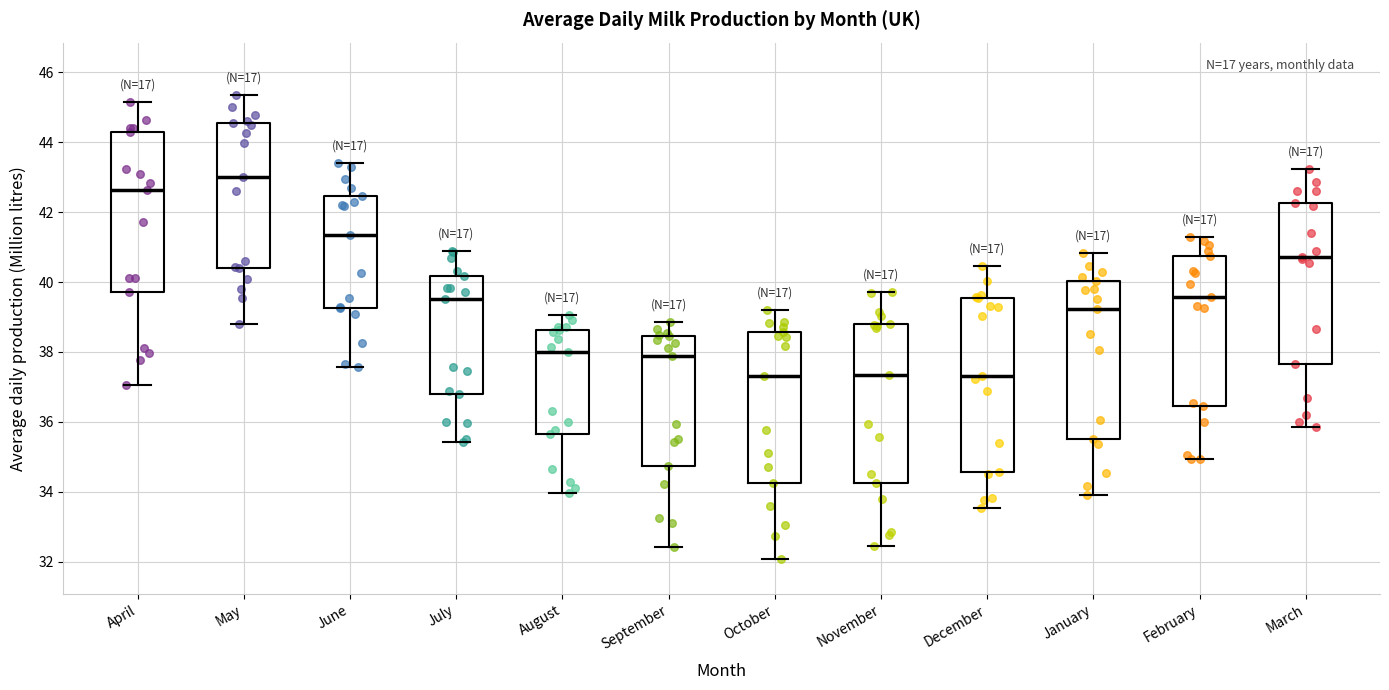

Reading left to right, read every box against the y-axis: the position of its median line, the range the box covers, and the ends of its whiskers. The values are not printed on the chart, so give them approximately, as read against the axis.

April: median 42.6, box 39.8 to 44.2, whiskers 37.0 to 45.2
May: median 43.0, box 40.4 to 44.6, whiskers 38.8 to 45.4
June: median 41.4, box 39.2 to 42.4, whiskers 37.6 to 43.4
July: median 39.6, box 36.8 to 40.2, whiskers 35.4 to 40.8
August: median 38.0, box 35.6 to 38.6, whiskers 34.0 to 39.0
September: median 37.8, box 34.8 to 38.4, whiskers 32.4 to 38.8
October: median 37.4, box 34.2 to 38.6, whiskers 32.0 to 39.2
November: median 37.4, box 34.2 to 38.8, whiskers 32.4 to 39.8
December: median 37.4, box 34.6 to 39.6, whiskers 33.6 to 40.4
January: median 39.2, box 35.6 to 40.0, whiskers 34.0 to 40.8
February: median 39.6, box 36.4 to 40.8, whiskers 35.0 to 41.2
March: median 40.8, box 37.6 to 42.2, whiskers 35.8 to 43.2